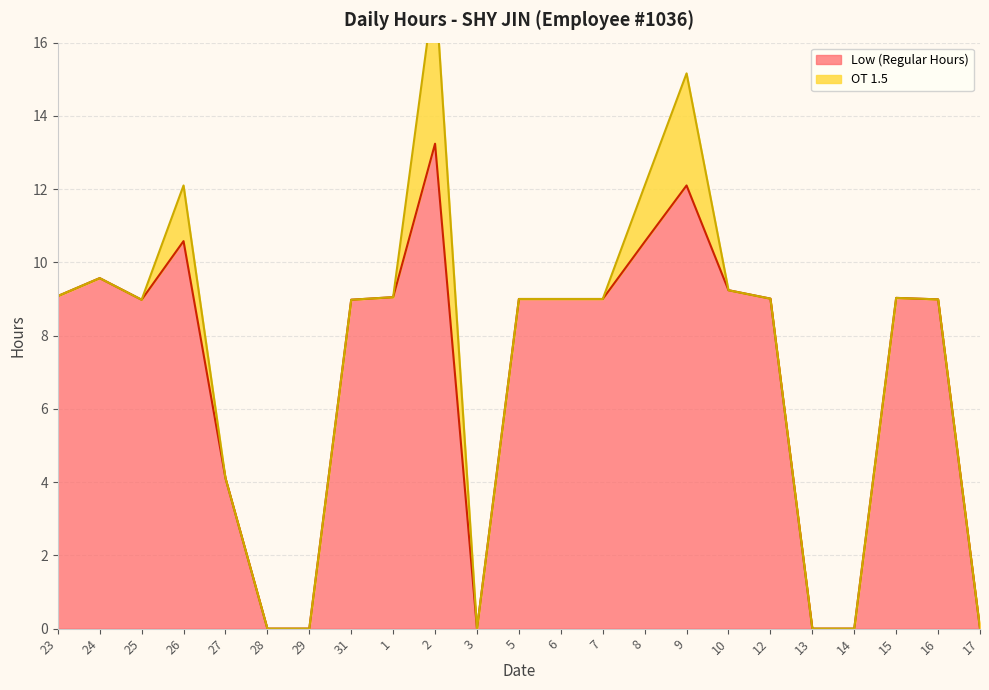

How many points are lower than both their immediate neighbors (excluding endpoints)?

2